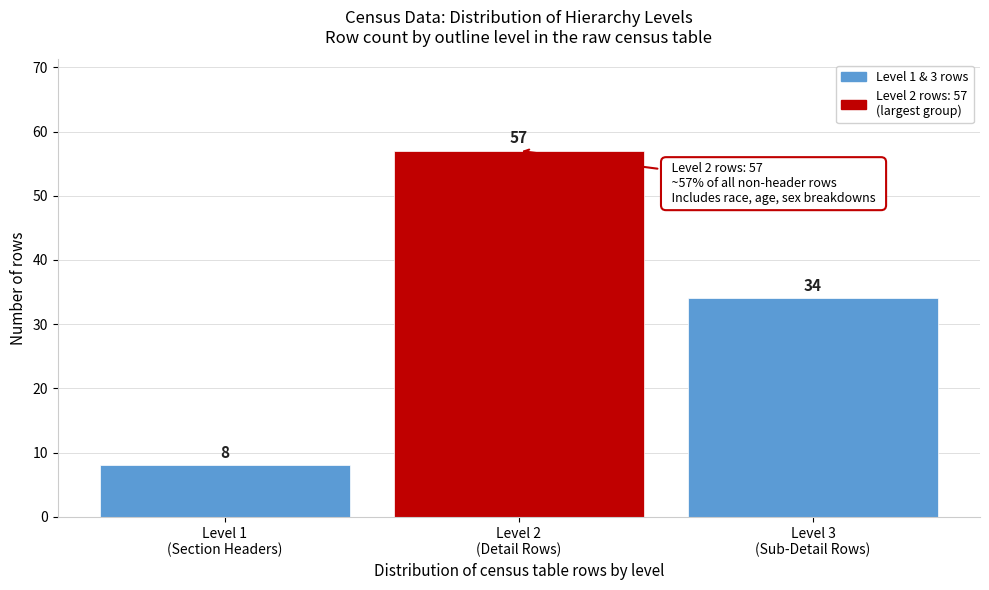

Reading right to left, list all the values displayed in this chart.

34	57	8